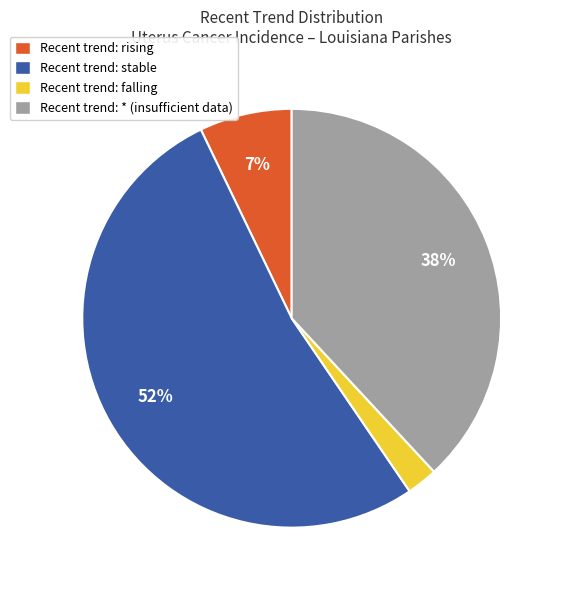

To the nearest percent, what is the average slice percentage?

25%